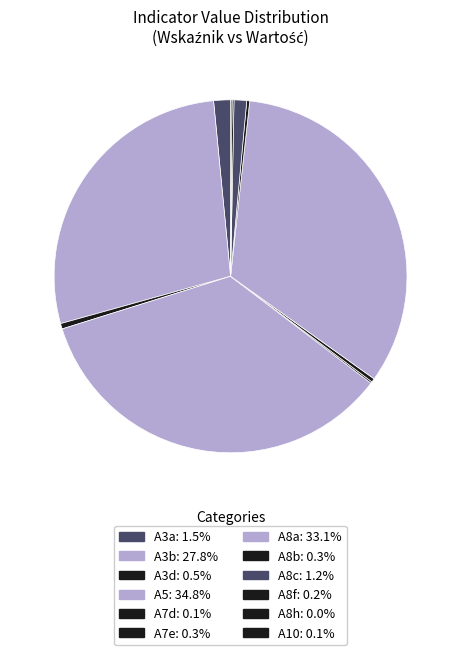

To the nearest percent, what is the average slice percentage?

8%